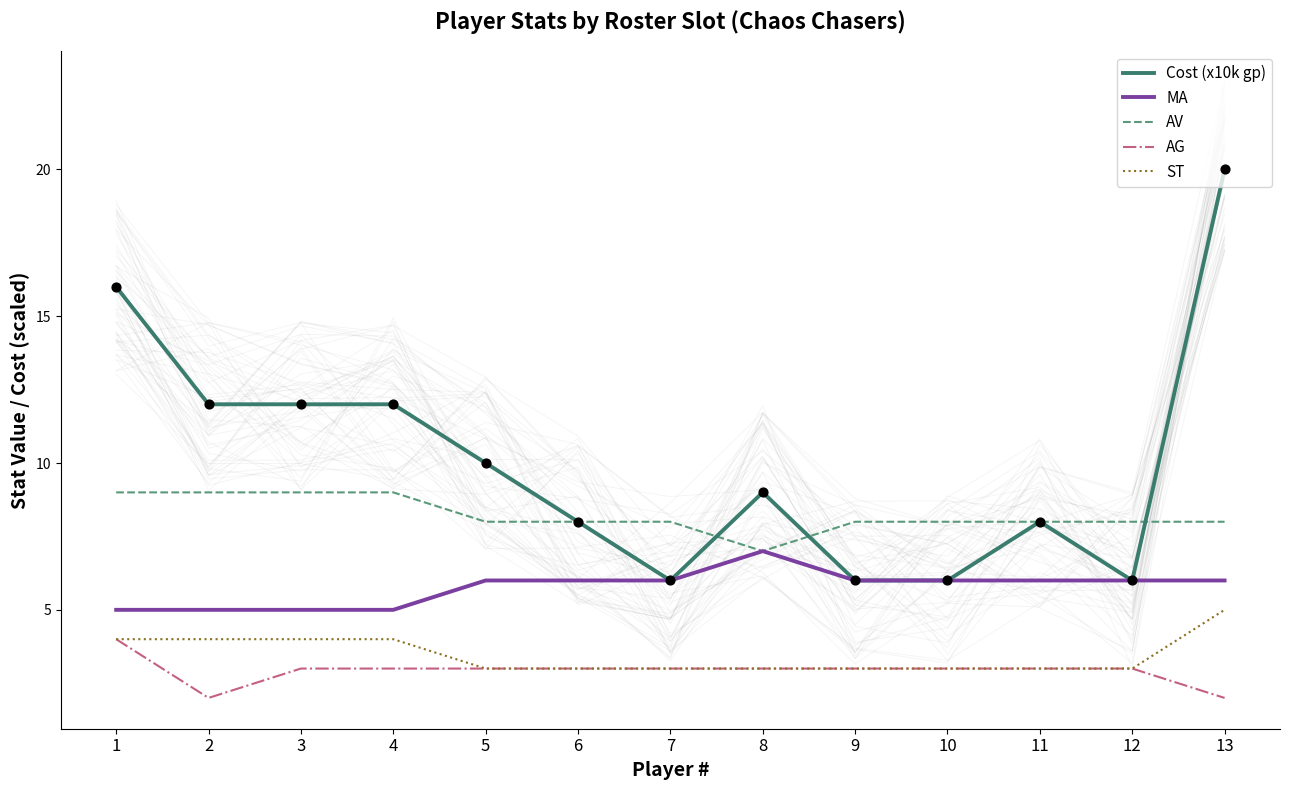

Which series contains the highest Y value?

Cost (x10k gp)